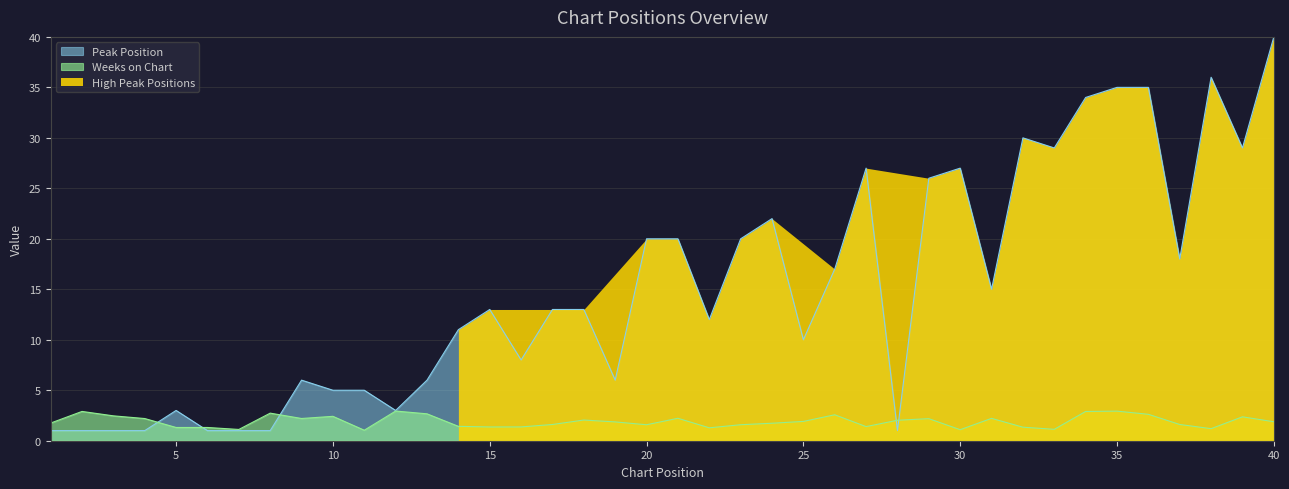

How many points are higher than both their immediate neighbors (excluding endpoints)?

8